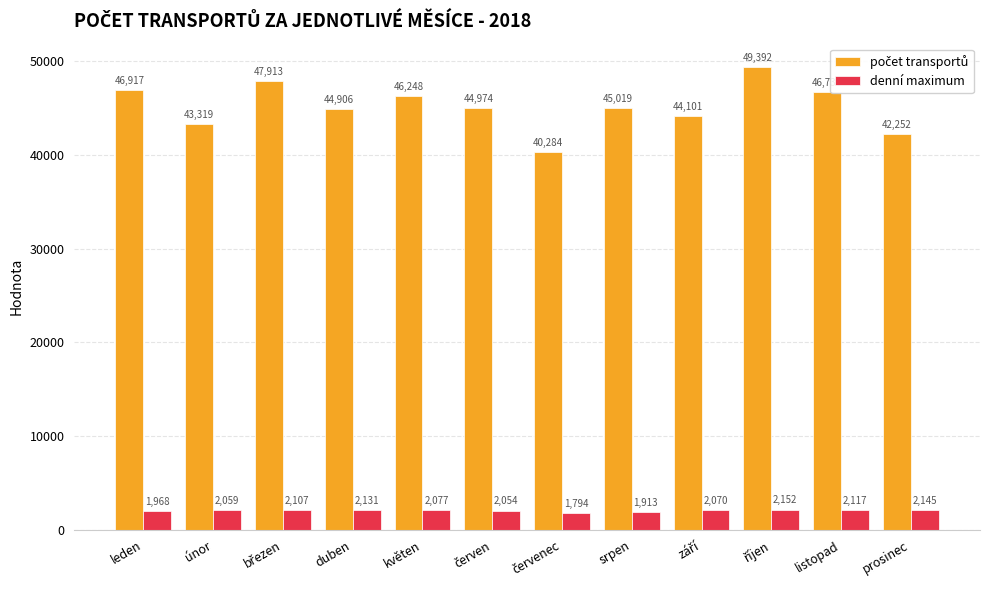

What is the sum of all denní maximum values?

24587